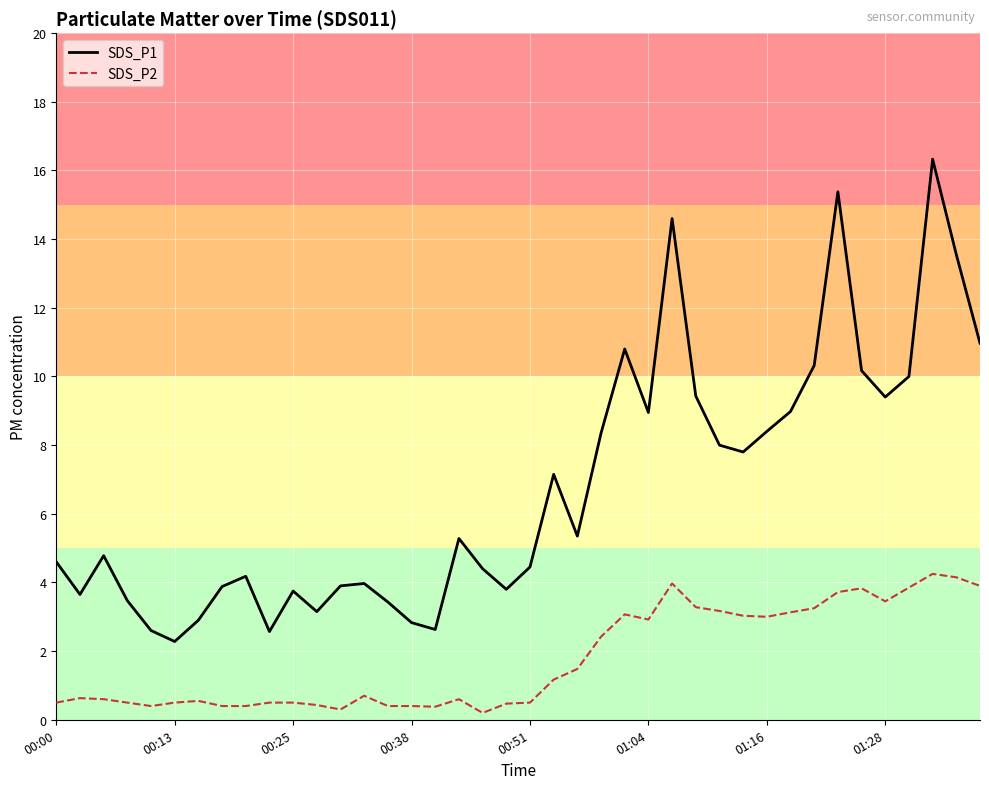

Which series has the largest range (max minus min)?

SDS_P1